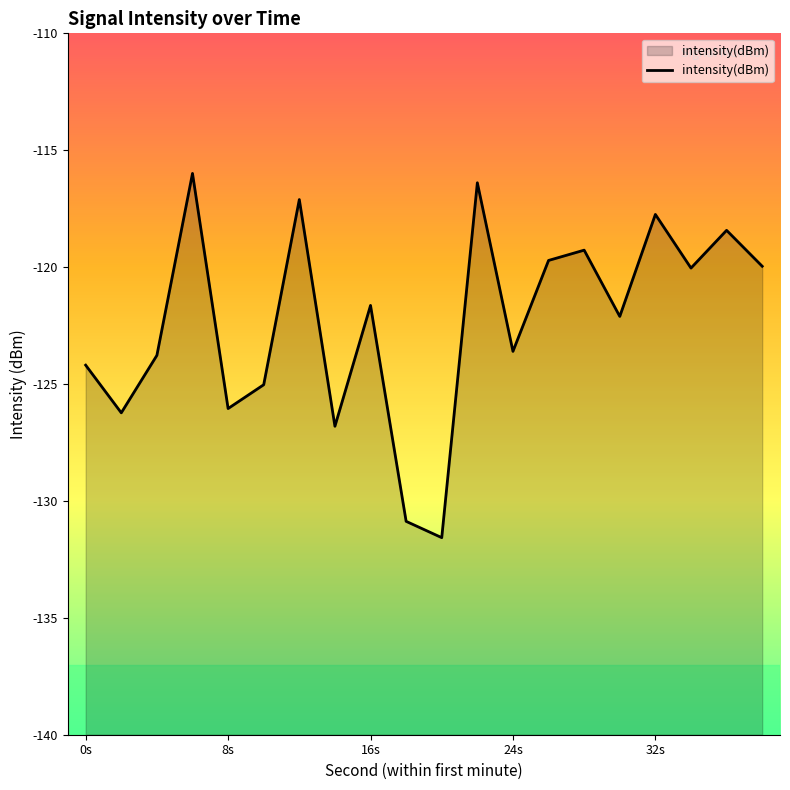

True or false: there are more than 2 points higher than both neighbors.

True